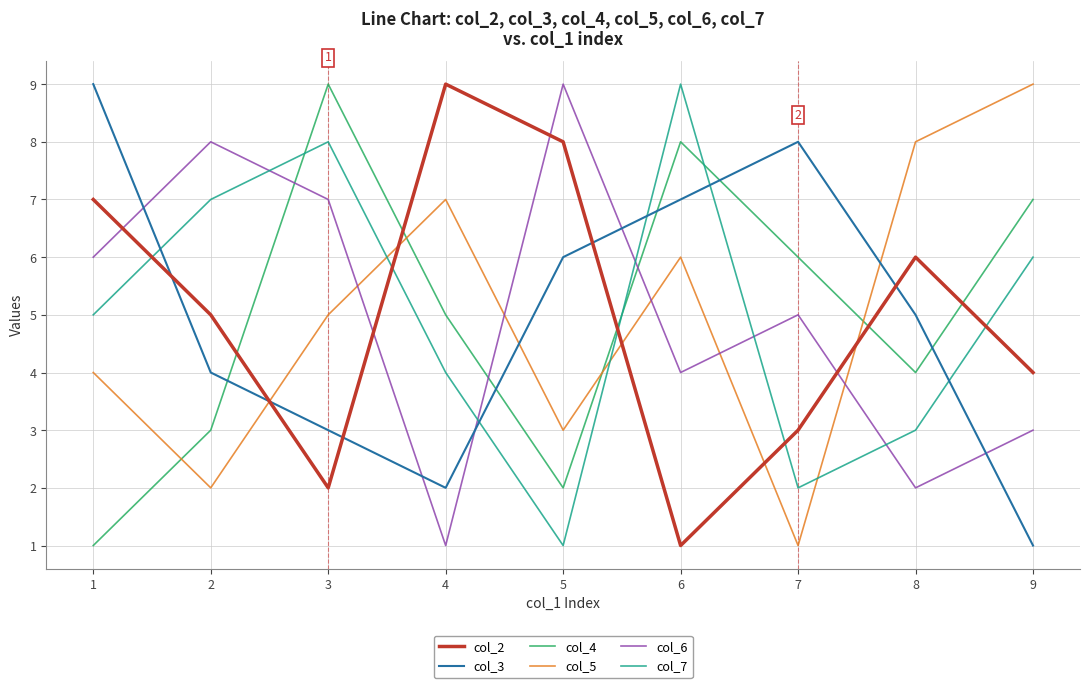

Which series changed the most between 4 and 6?

col_2